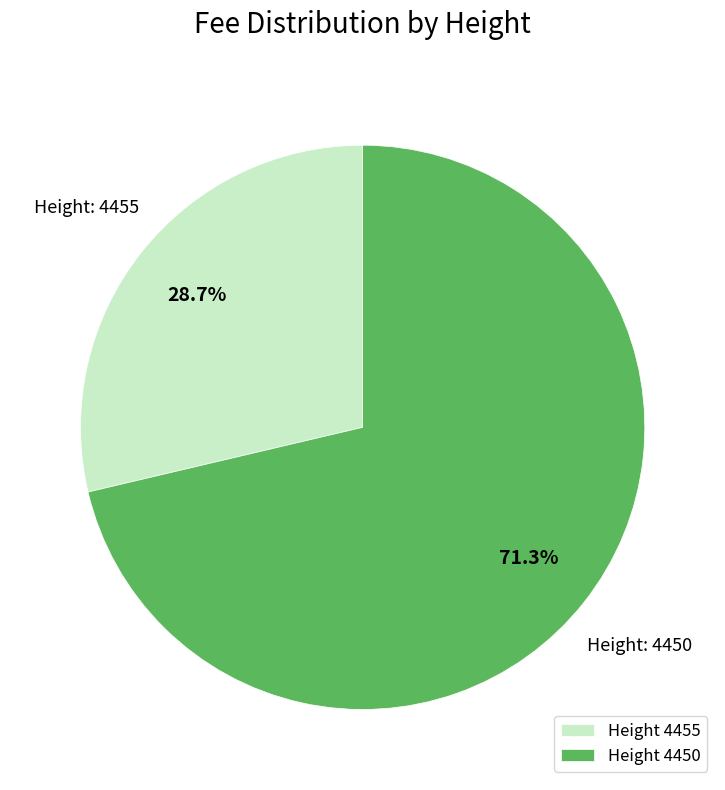

Do Height 4455 and Height 4450 together represent more than half of the pie?

Yes